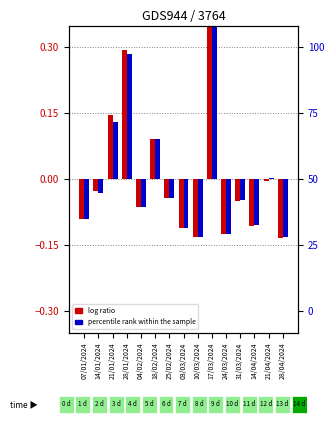

How many positive values does the log ratio series have?

4